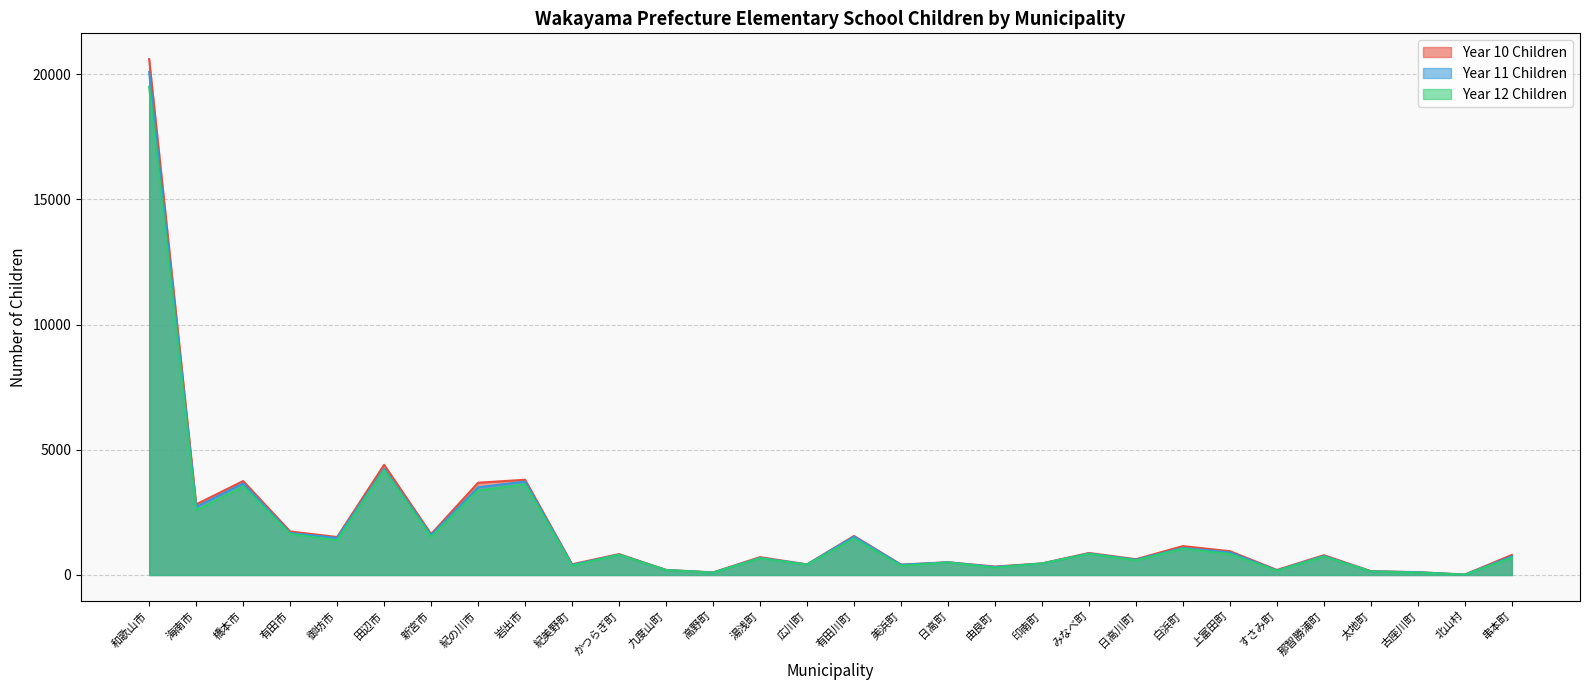

Reading left to right, what are all the values shown in this chart?

Year 10 Children: 20599	2819	3752	1739	1516	4399	1635	3684	3804	428	835	204	103	713	423	1559	415	508	337	463	879	630	1154	950	202	790	154	112	17	802
Year 11 Children: 20083	2716	3658	1676	1480	4241	1591	3502	3730	404	812	198	98	682	421	1533	408	506	320	457	857	610	1079	901	182	758	143	111	12	743
Year 12 Children: 19494	2579	3537	1643	1387	4185	1517	3375	3621	373	808	196	95	667	411	1457	369	500	294	460	845	586	1053	838	167	737	141	96	16	692